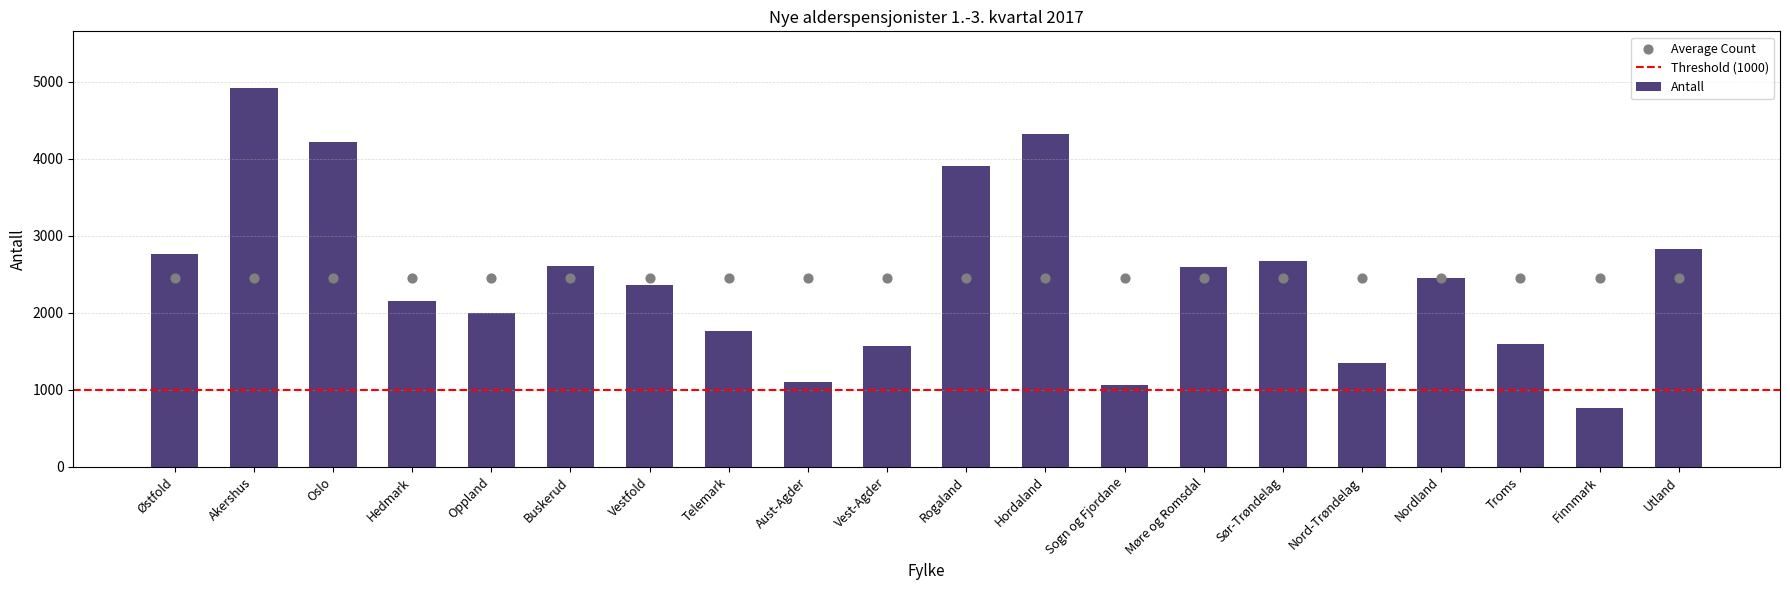

Approximately how many times larger is the value at Nordland compared to Aust-Agder?

2.2